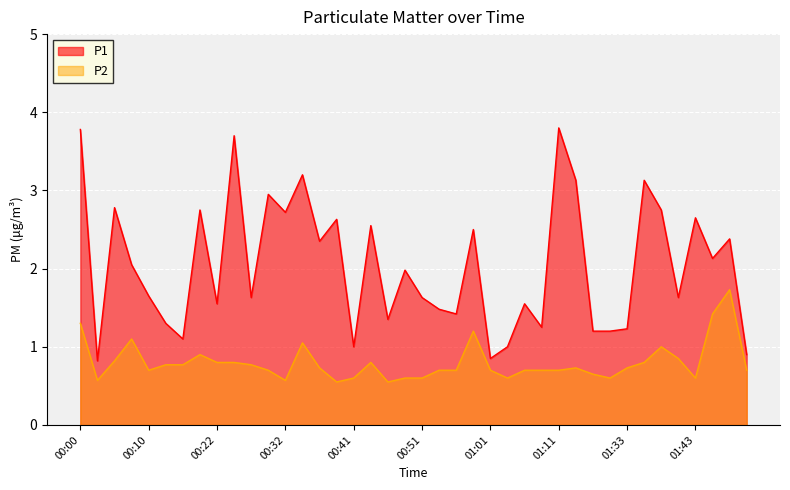

Read the P1 value at 01:20.

1.2